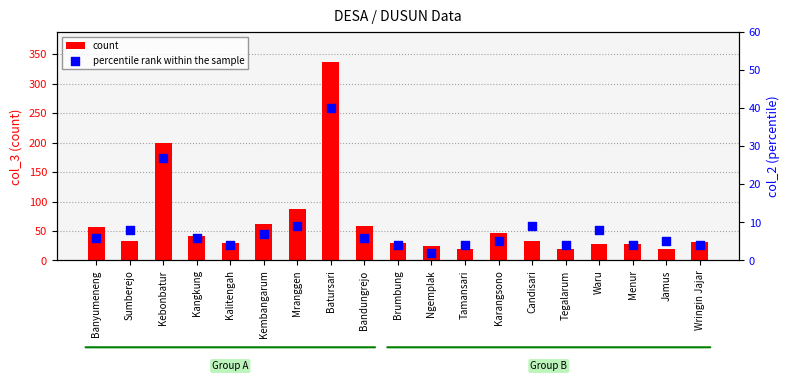

What is the total value across all series at Kalitengah?

33